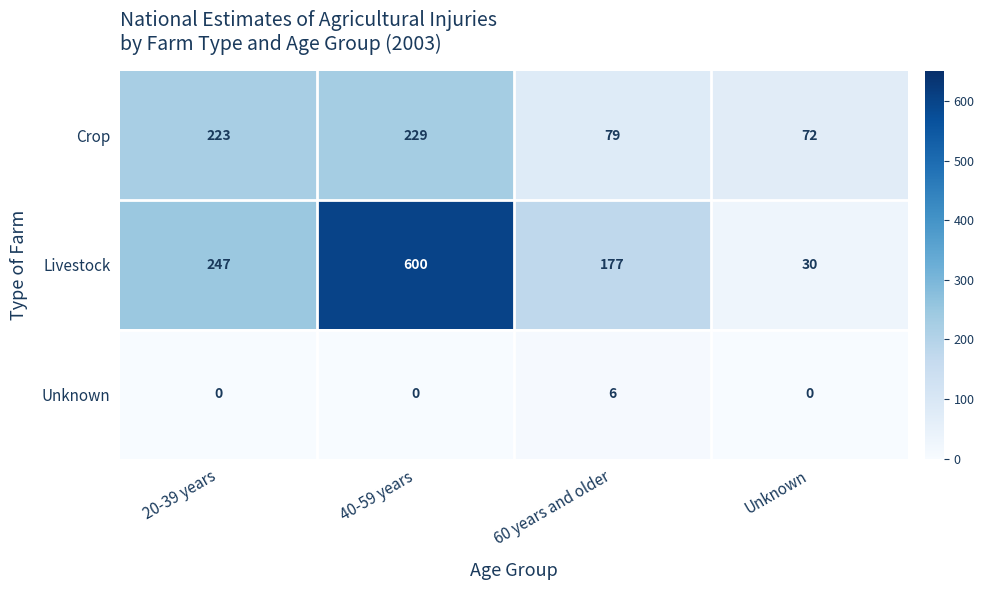

What is the total value across all series at Unknown?

102